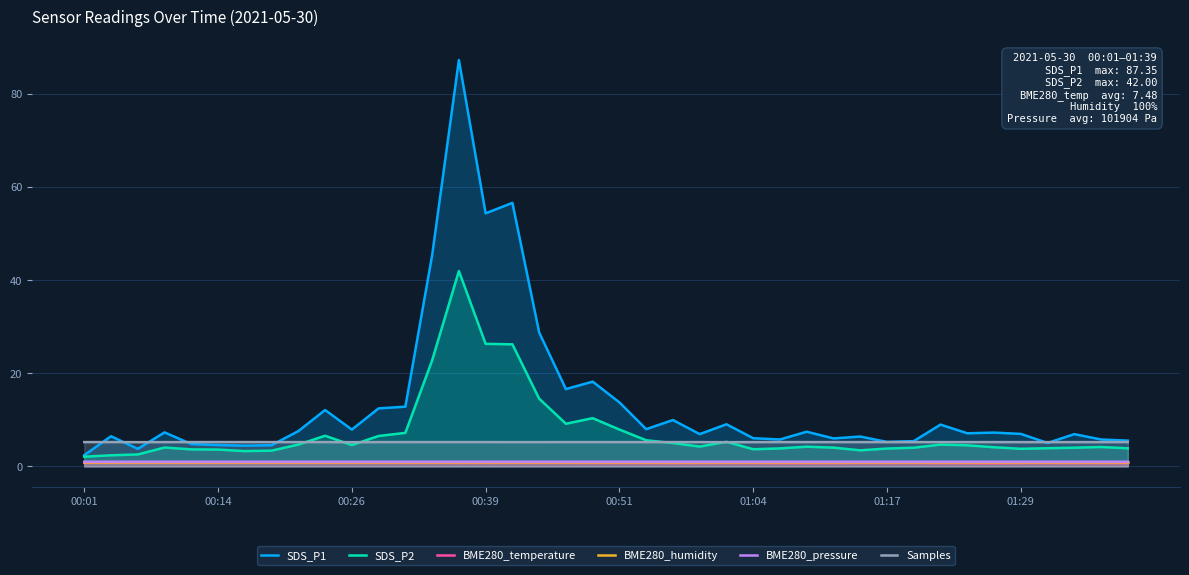

What is the difference between the maximum and minimum values in the BME280_temperature series?

0.1